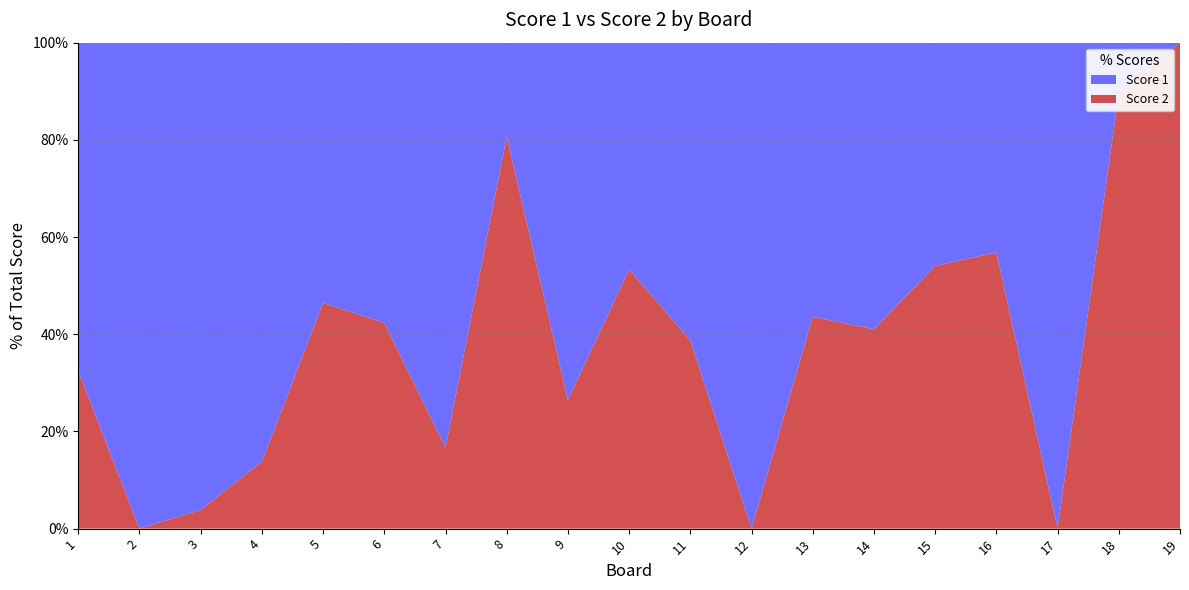

Reading left to right, list all the values displayed in this chart.

Score 1: 1=25	2=25	3=25	4=25	5=15	6=15	7=25	8=6	9=25	10=14	11=19	12=25	13=22	14=23	15=17	16=19	17=25	18=2	19=0
Score 2: 1=12	2=0	3=1	4=4	5=13	6=11	7=5	8=25	9=9	10=16	11=12	12=0	13=17	14=16	15=20	16=25	17=0	18=17	19=25